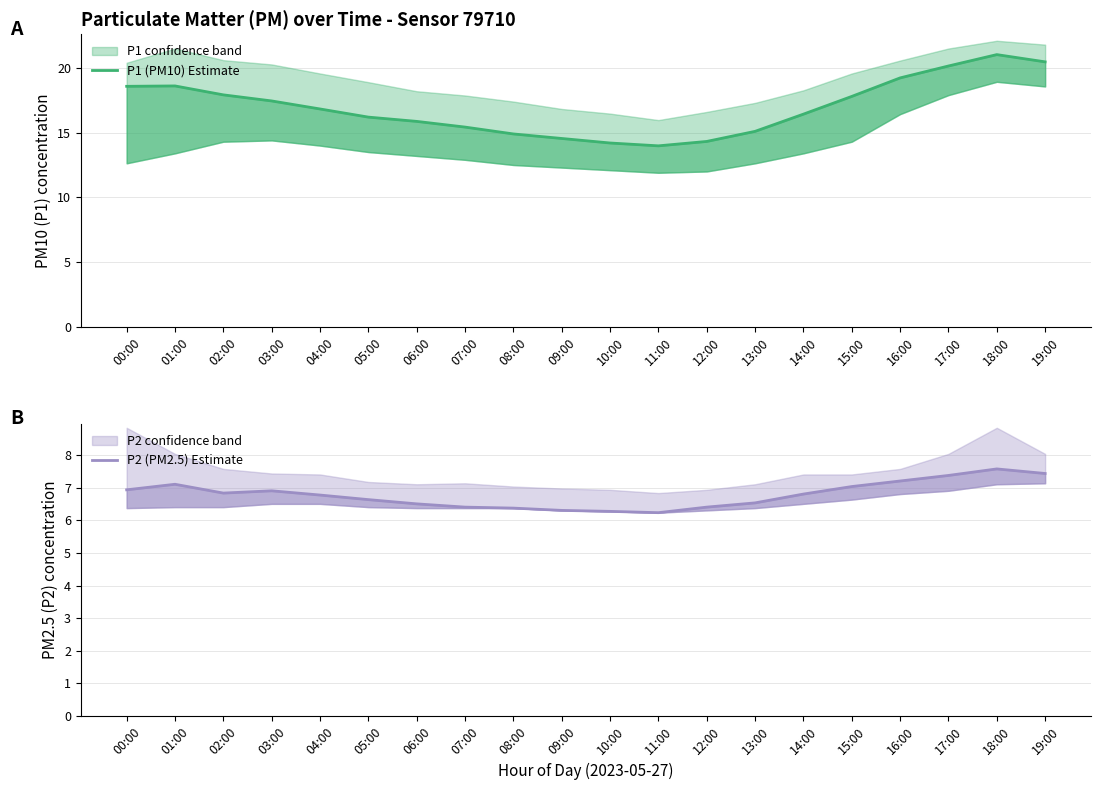

At which category does P1 (PM10) Estimate reach its first local valley?

11:00